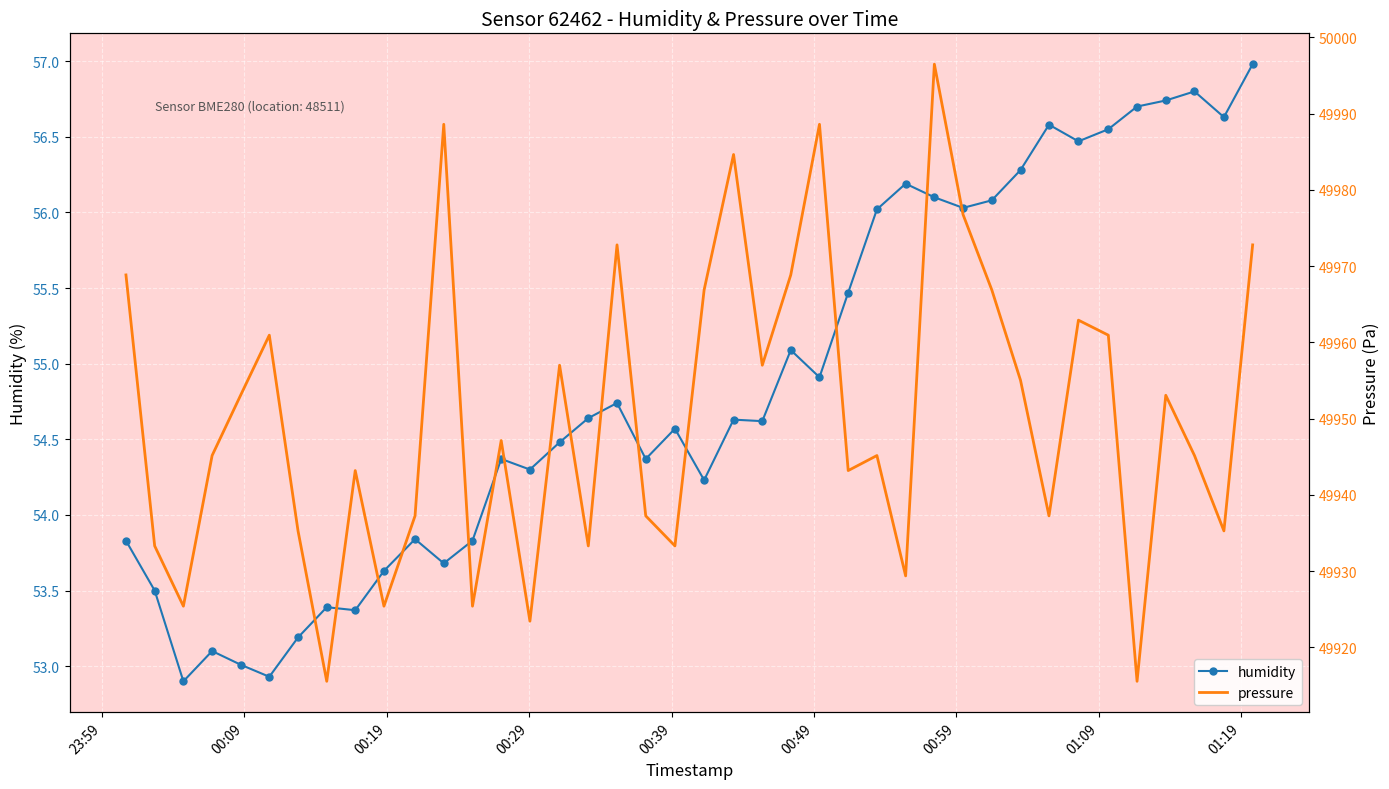

What is the lowest value of the humidity series?

52.9